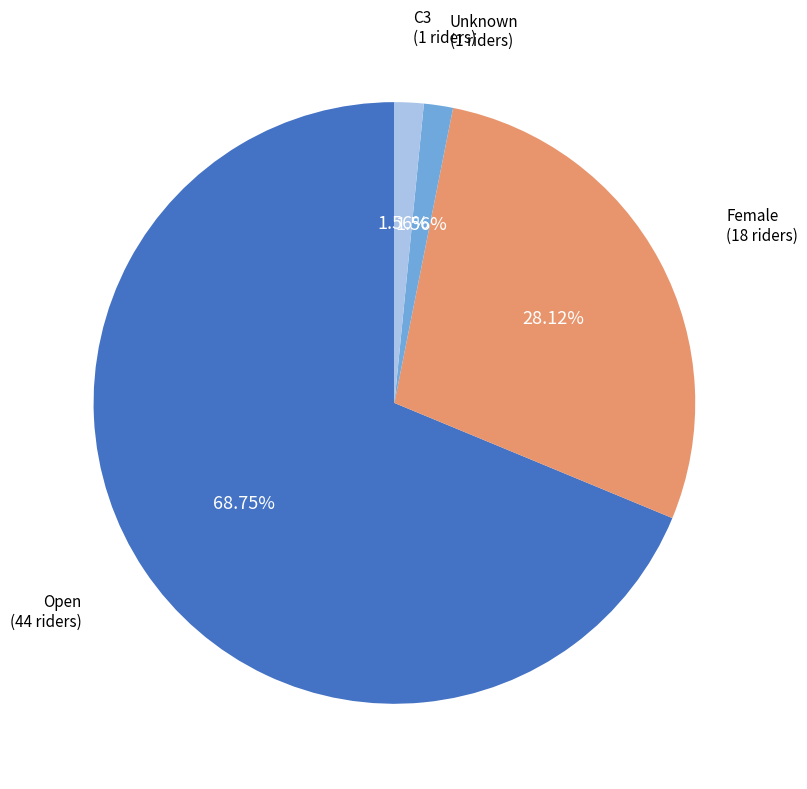

To the nearest percent, what is the average slice percentage?

25%